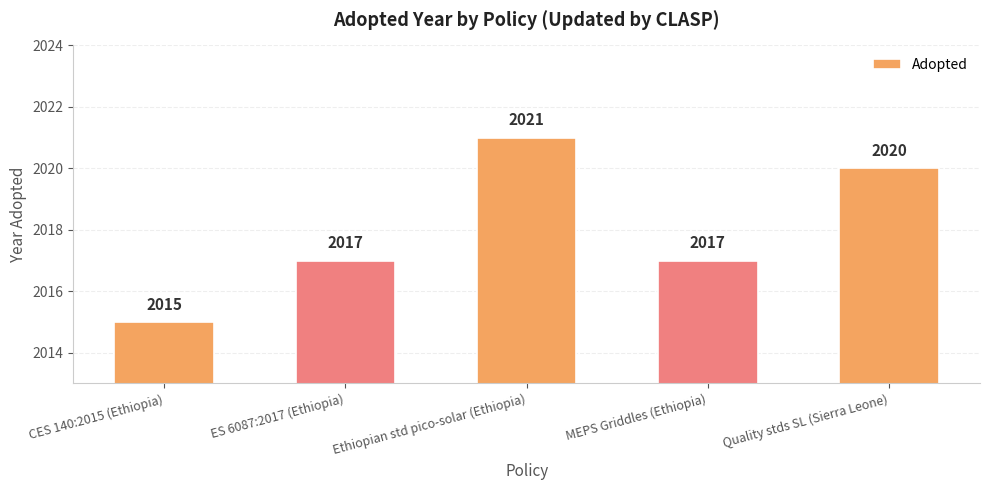

Is it true that the value at MEPS Griddles (Ethiopia) is 2017?

True